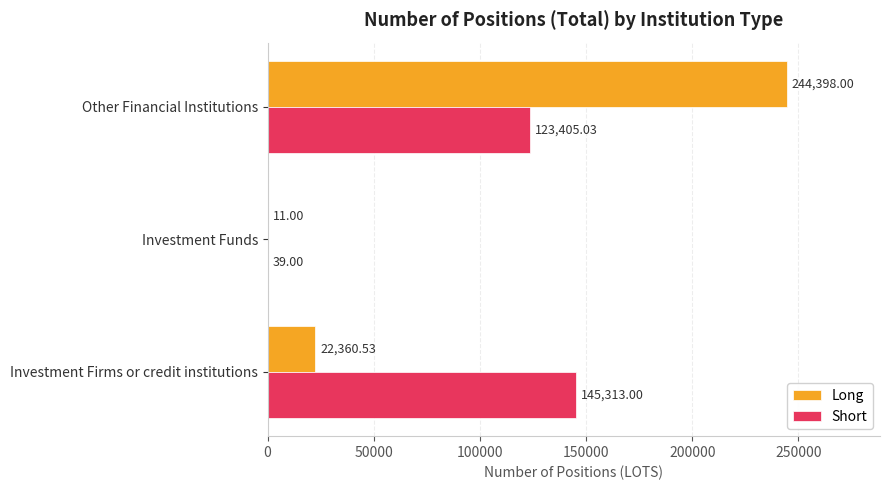

What is the total value across all series at Investment Funds?

50.0